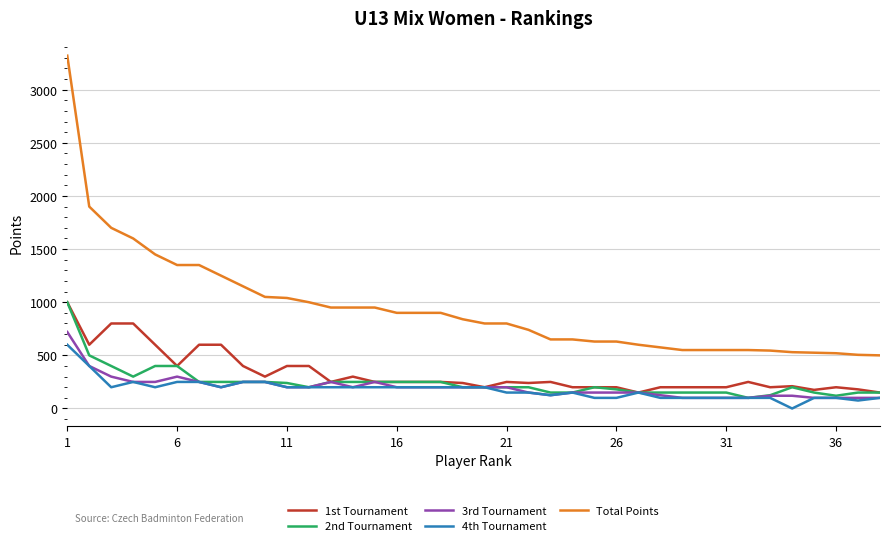

Which series has the largest total across all categories?

Total Points